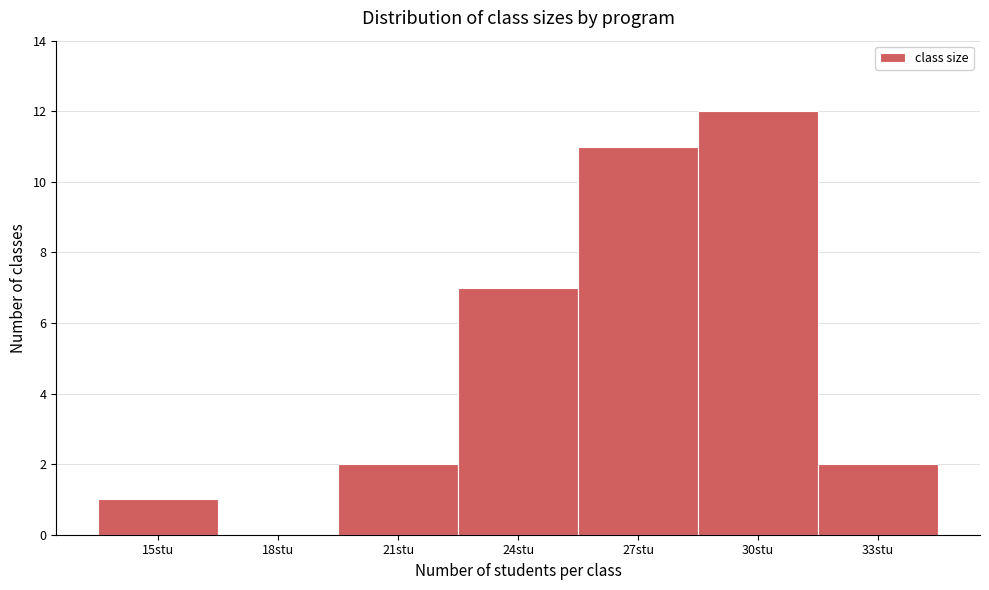

Reading right to left, list all the values displayed in this chart.

33stu=2	30stu=12	27stu=11	24stu=7	21stu=2	18stu=0	15stu=1